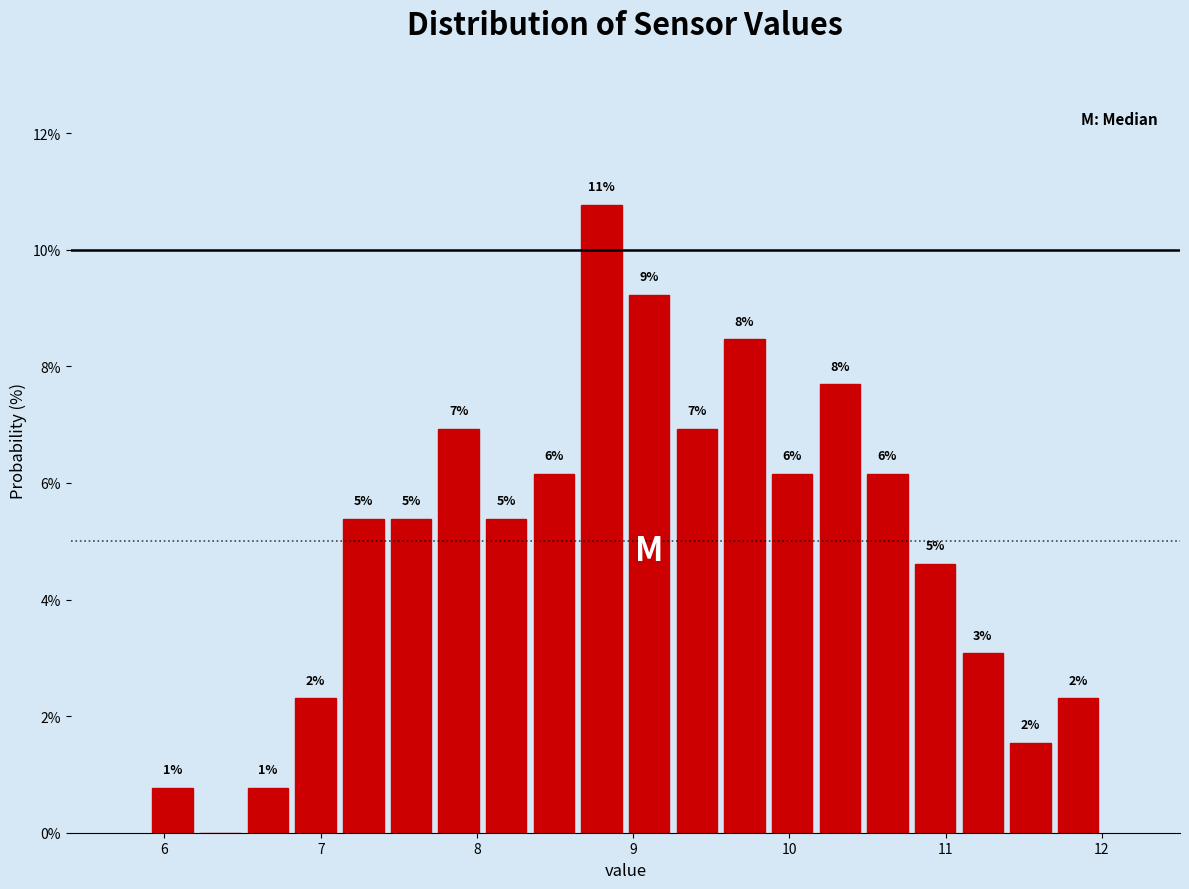

Around what value on the x-axis is the tallest bar? Give the approximate position of its centre, as read against the axis.

8.8